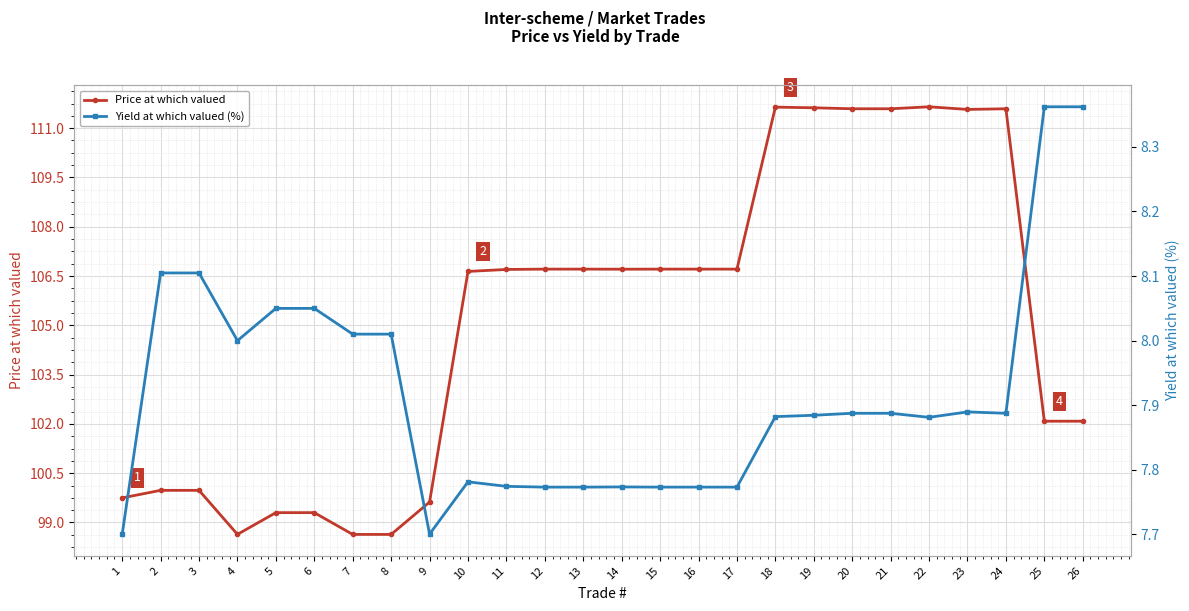

What is the difference between the second highest and second lowest values in the Yield at which valued (%) series?

0.7